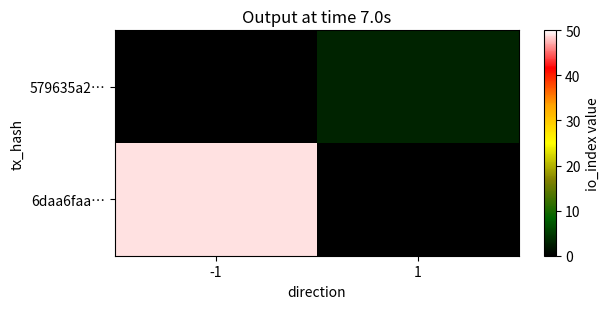

Rank the series by their maximum value, from highest to lowest.

6daa6faa…, 579635a2…